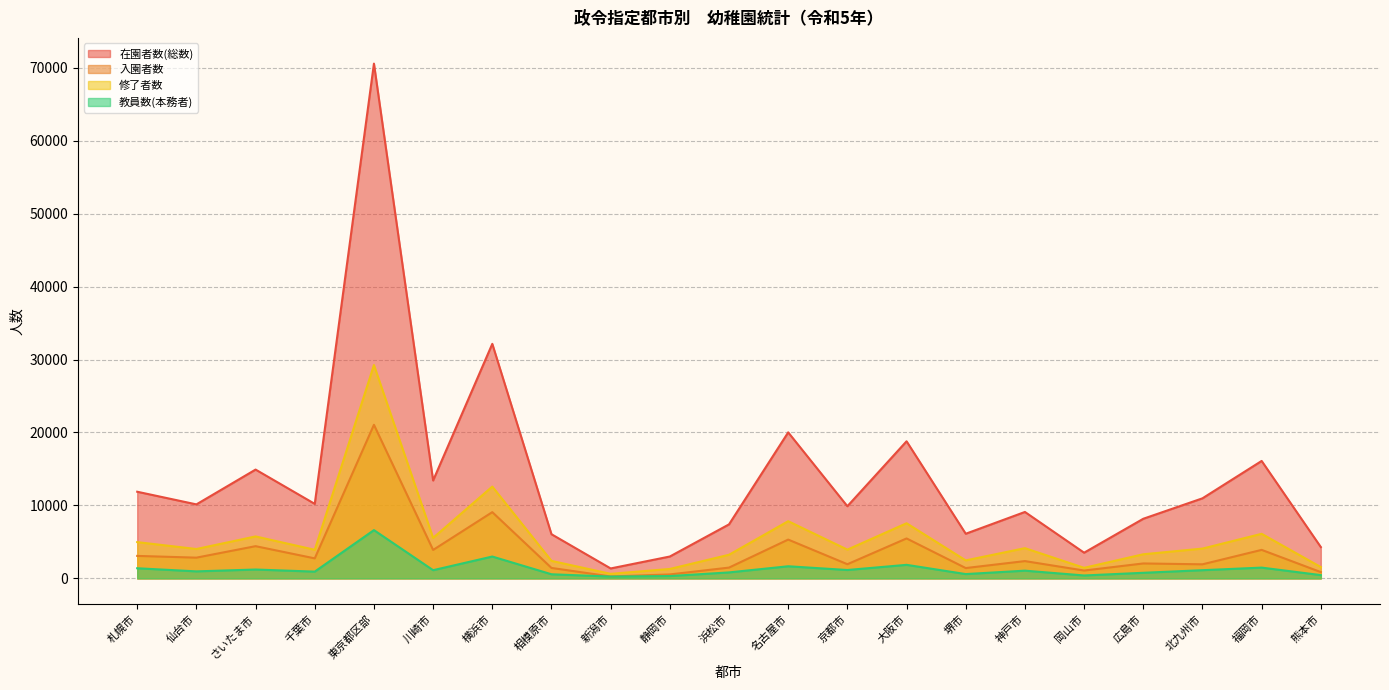

What is the value of the 入園者数 point at the 16th from the left?

2368